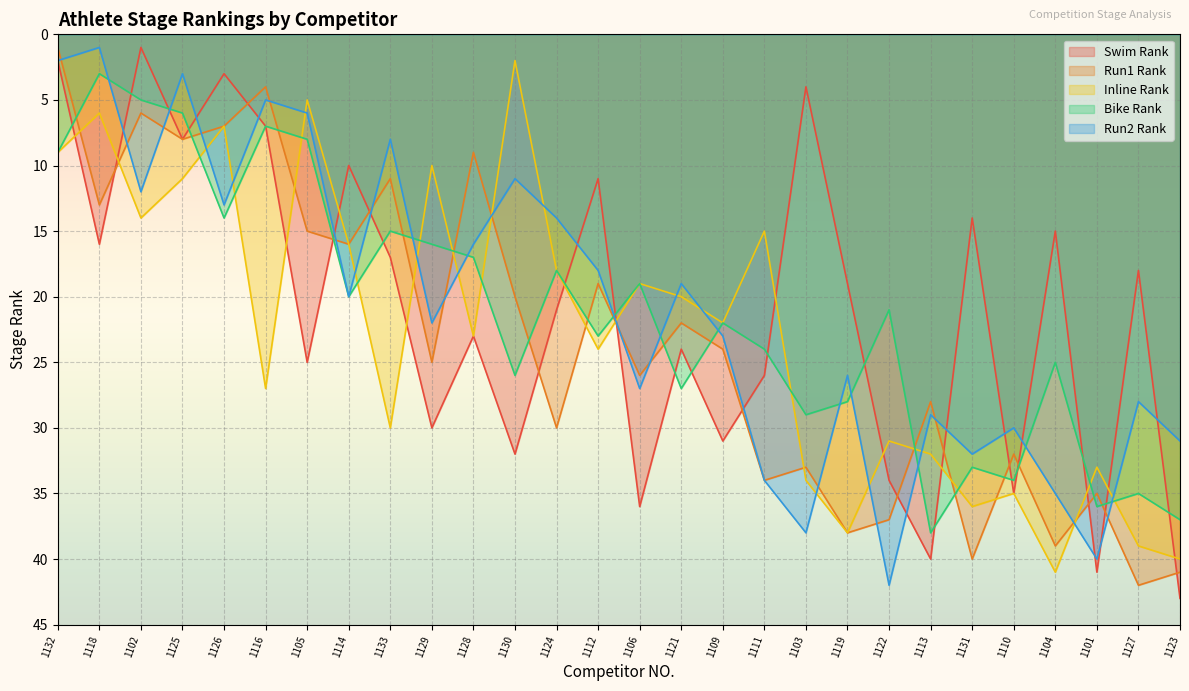

Reading left to right, what are all the values shown in this chart?

Swim Rank: 1132=2	1118=16	1102=1	1125=8	1126=3	1116=7	1105=25	1114=10	1133=17	1129=30	1128=23	1130=32	1124=21	1112=11	1106=36	1121=24	1109=31	1111=26	1103=4	1119=19	1122=34	1113=40	1131=14	1110=35	1104=15	1101=41	1127=18	1123=43
Run1 Rank: 1132=1	1118=13	1102=6	1125=8	1126=7	1116=4	1105=15	1114=16	1133=11	1129=25	1128=9	1130=20	1124=30	1112=19	1106=26	1121=22	1109=24	1111=34	1103=33	1119=38	1122=37	1113=28	1131=40	1110=32	1104=39	1101=35	1127=42	1123=41
Inline Rank: 1132=9	1118=6	1102=14	1125=11	1126=7	1116=27	1105=5	1114=16	1133=30	1129=10	1128=23	1130=2	1124=18	1112=24	1106=19	1121=20	1109=22	1111=15	1103=34	1119=38	1122=31	1113=32	1131=36	1110=35	1104=41	1101=33	1127=39	1123=40
Bike Rank: 1132=9	1118=3	1102=5	1125=6	1126=14	1116=7	1105=8	1114=20	1133=15	1129=16	1128=17	1130=26	1124=18	1112=23	1106=19	1121=27	1109=22	1111=24	1103=29	1119=28	1122=21	1113=38	1131=33	1110=34	1104=25	1101=36	1127=35	1123=37
Run2 Rank: 1132=2	1118=1	1102=12	1125=3	1126=13	1116=5	1105=6	1114=20	1133=8	1129=22	1128=16	1130=11	1124=14	1112=18	1106=27	1121=19	1109=23	1111=34	1103=38	1119=26	1122=42	1113=29	1131=32	1110=30	1104=35	1101=40	1127=28	1123=31